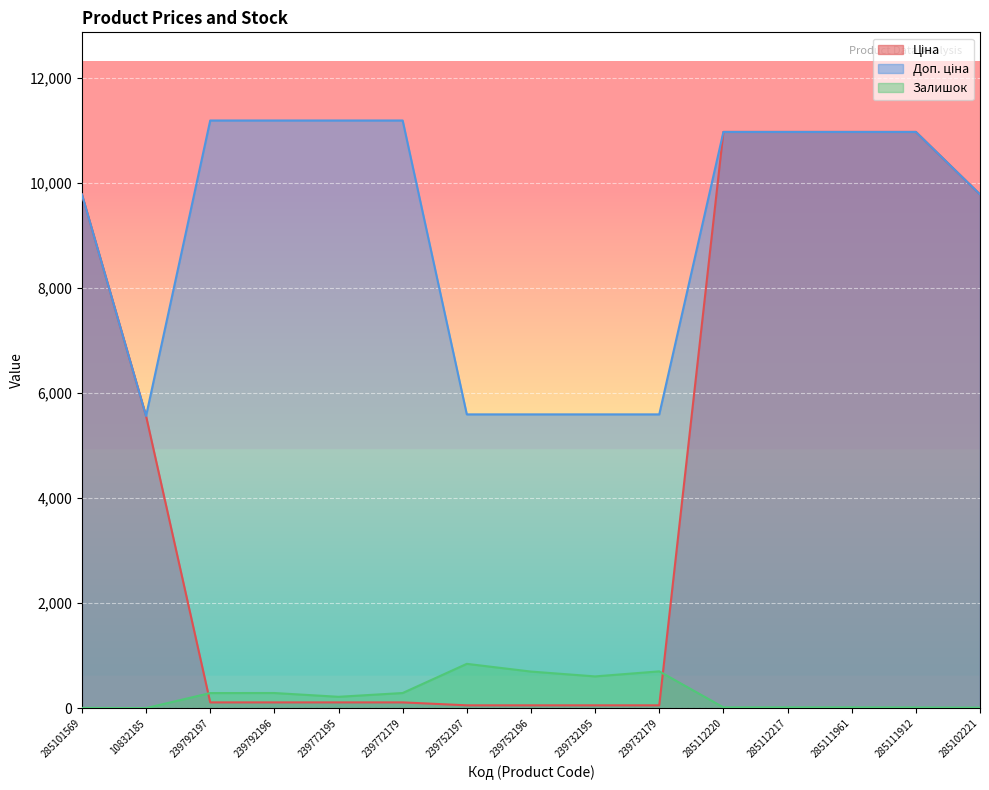

Which label corresponds to the smallest value in the chart?

10832185